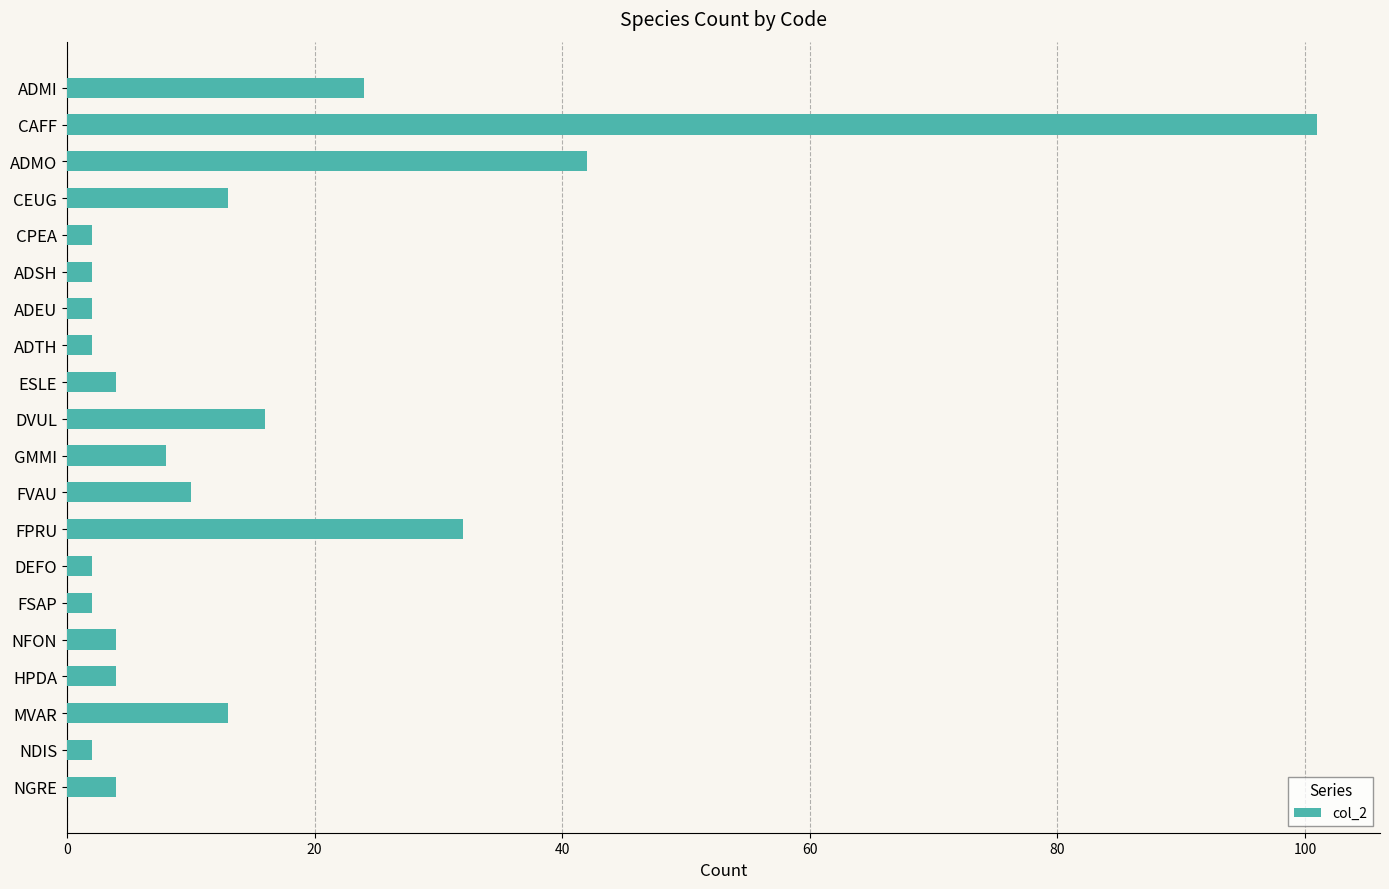

What is the change in value from FPRU to MVAR?

-19